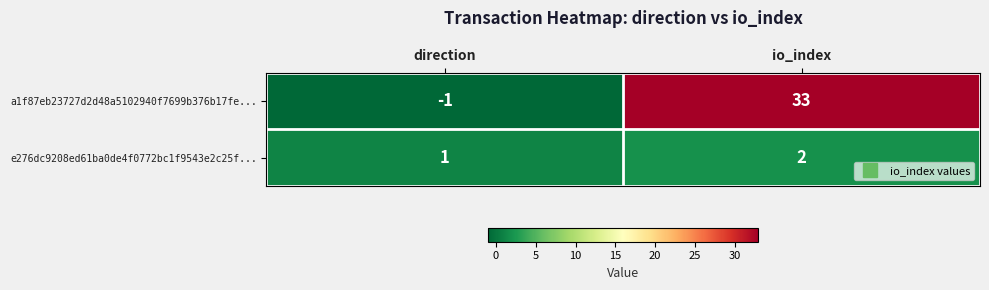

What is the difference between the highest and lowest values at direction?

2